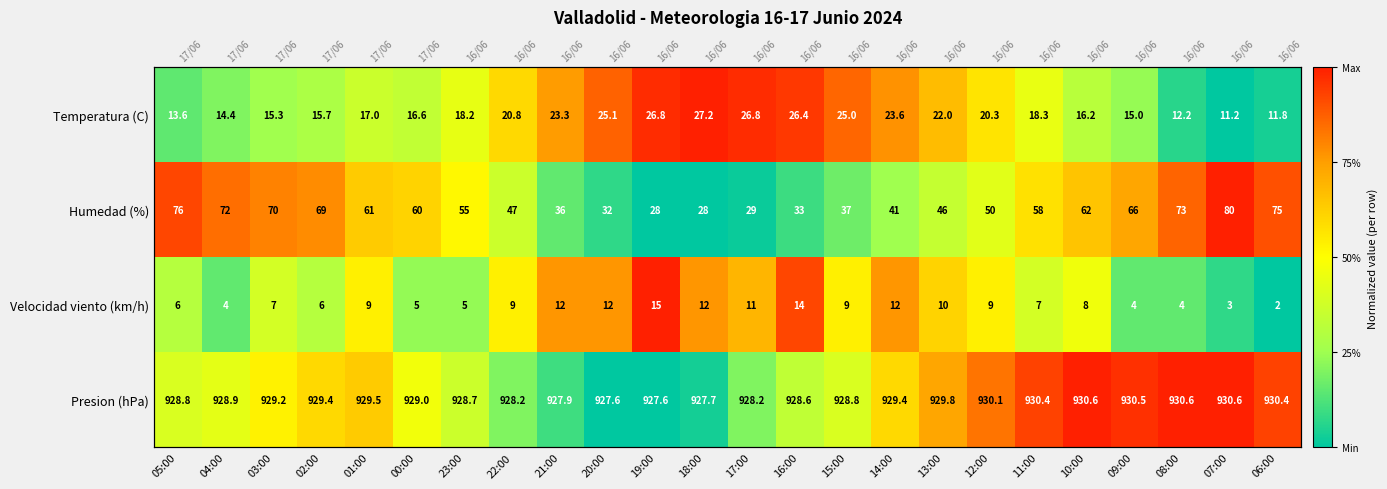

At which label is Velocidad viento (km/h) closest to 0?

06:00